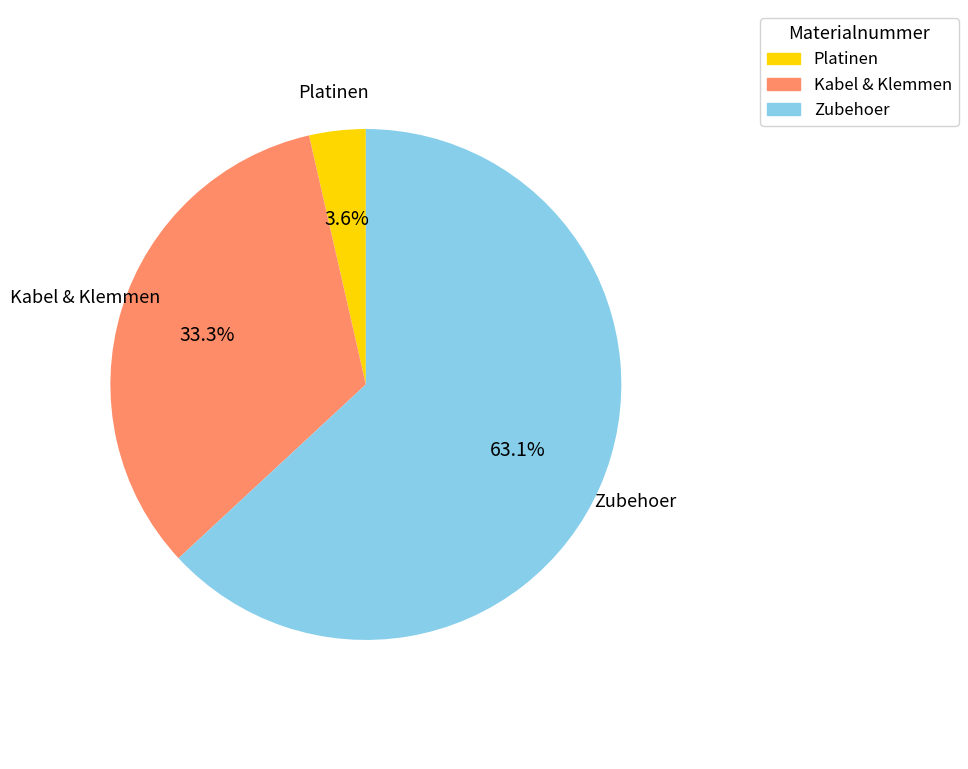

Is Zubehoer the majority of the pie?

Yes